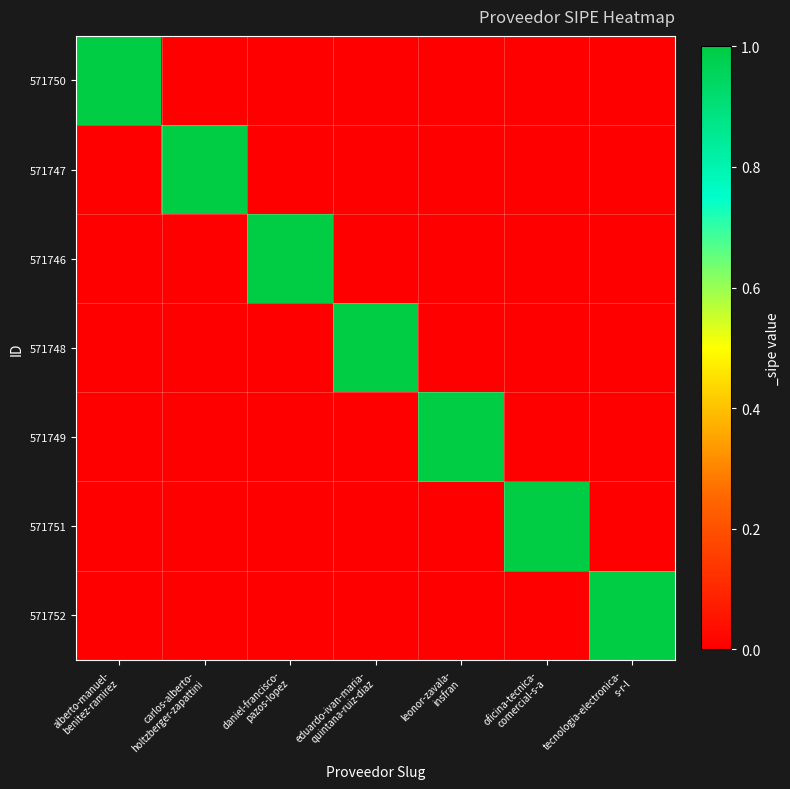

Between daniel-francisco- pazos-lopez and oficina-tecnica- comercial-s-a, which series saw the biggest shift?

571746